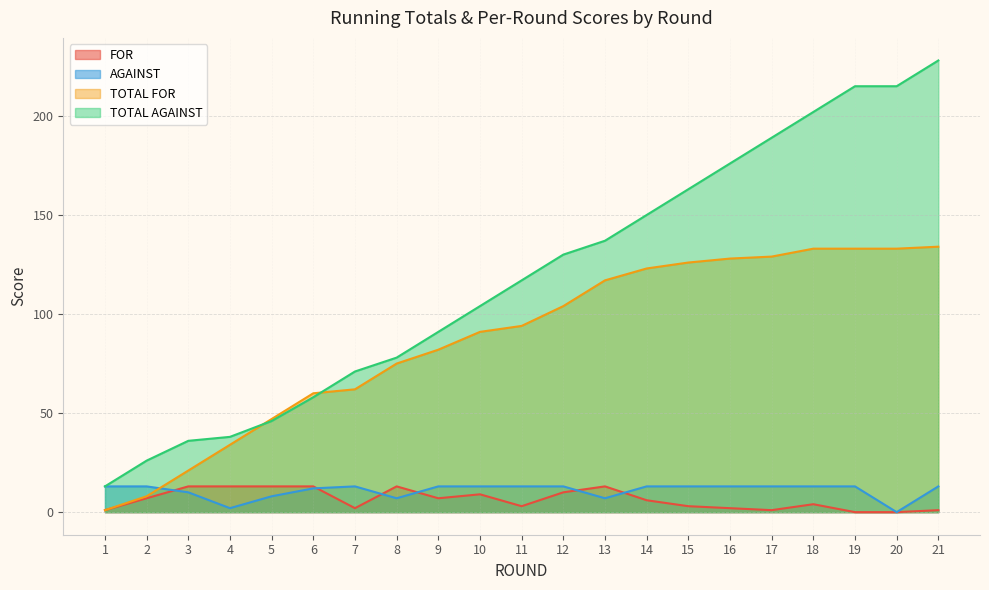

Where does the TOTAL AGAINST series first go above 117?

12